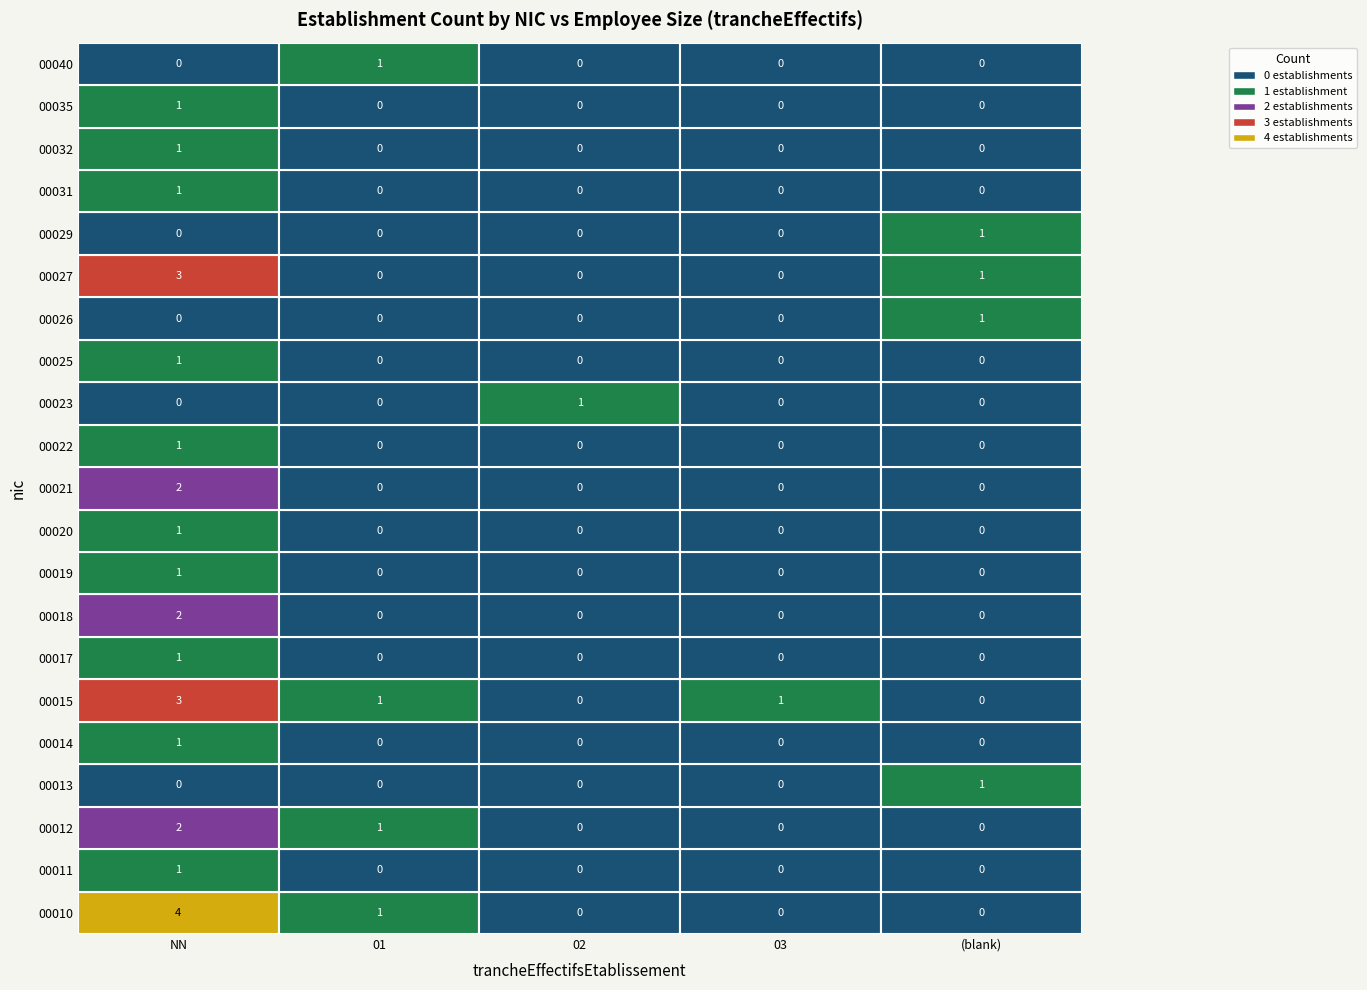

Is it true that 00011 equals 0 at 02?

True